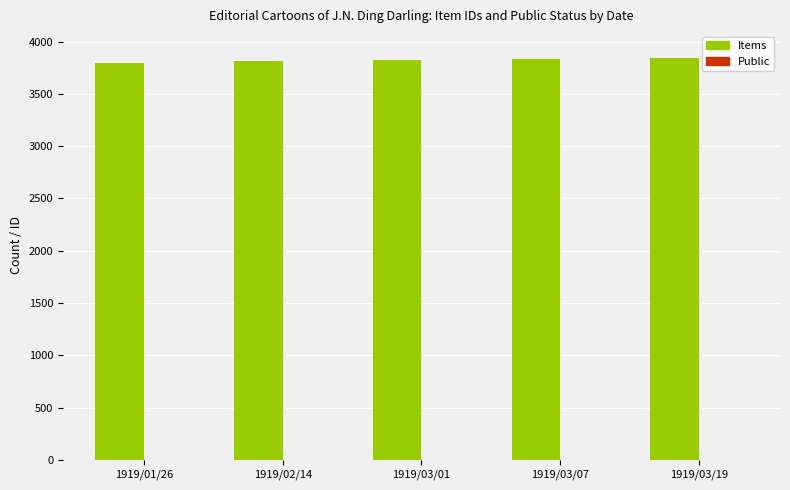

The value of Items at 1919/02/14 is 5388. True or false?

False